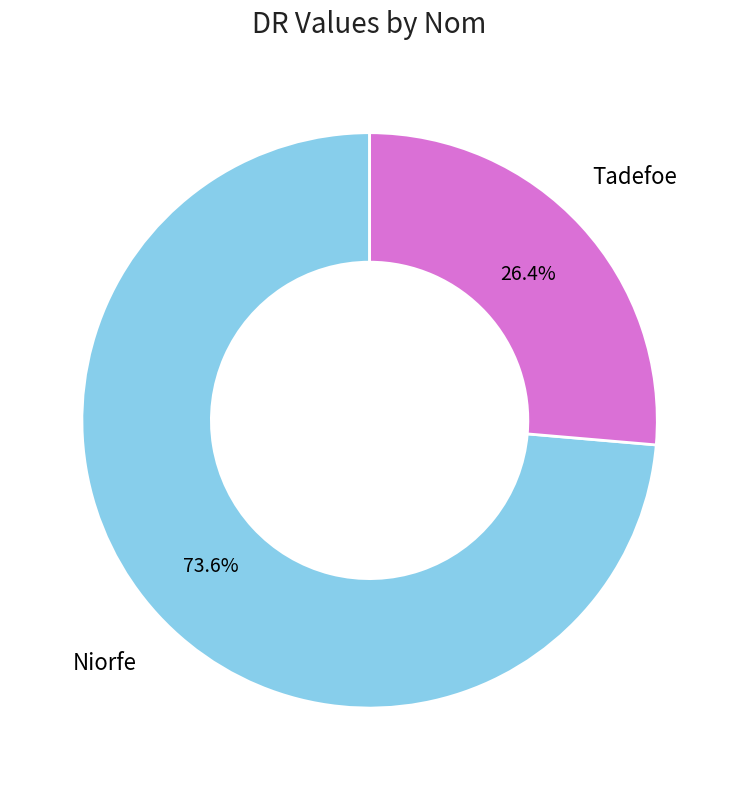

Does any single category account for the majority?

Yes